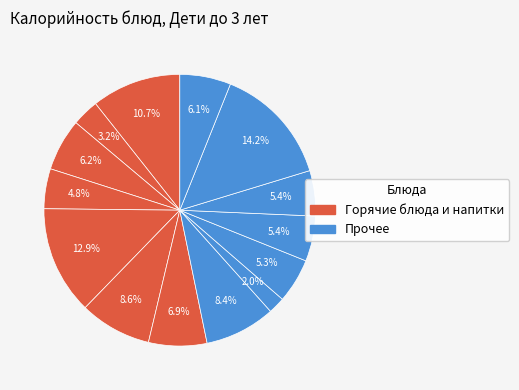

Count the number of slices in the pie.

14